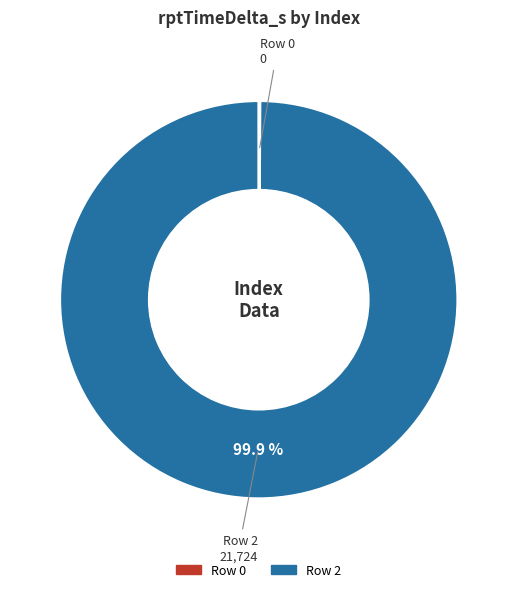

Does Row 2 account for over 50% of the chart?

Yes